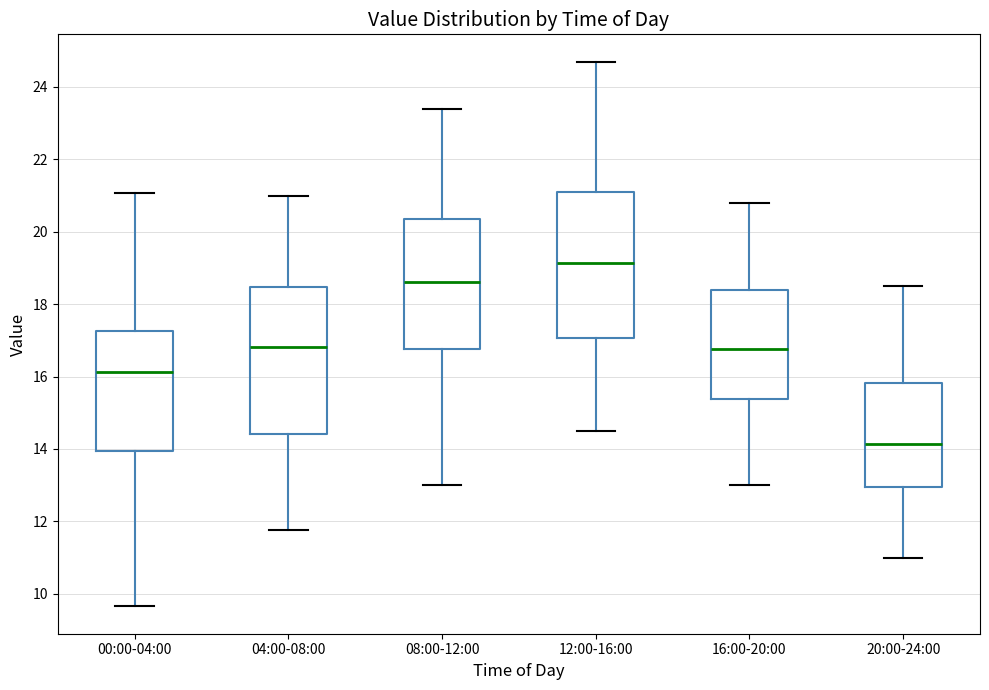

Reading left to right, read every box against the y-axis: the position of its median line, the range the box covers, and the ends of its whiskers. The values are not printed on the chart, so give them approximately, as read against the axis.

00:00-04:00: median 16.2, box 14.0 to 17.2, whiskers 9.6 to 21.0
04:00-08:00: median 16.8, box 14.4 to 18.4, whiskers 11.8 to 21.0
08:00-12:00: median 18.6, box 16.8 to 20.4, whiskers 13.0 to 23.4
12:00-16:00: median 19.2, box 17.0 to 21.2, whiskers 14.6 to 24.8
16:00-20:00: median 16.8, box 15.4 to 18.4, whiskers 13.0 to 20.8
20:00-24:00: median 14.2, box 13.0 to 15.8, whiskers 11.0 to 18.6